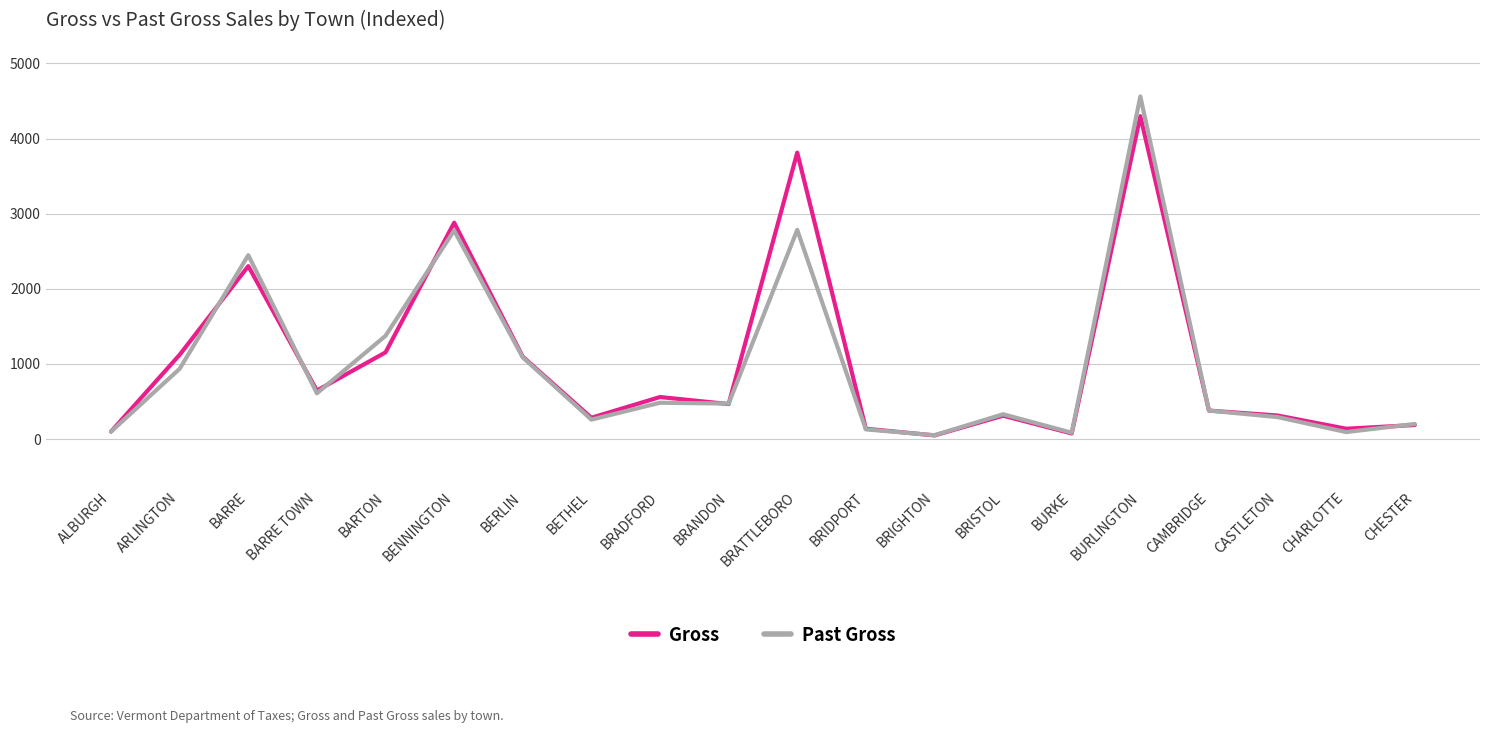

Between ARLINGTON and BRANDON, which series saw the biggest shift?

Gross